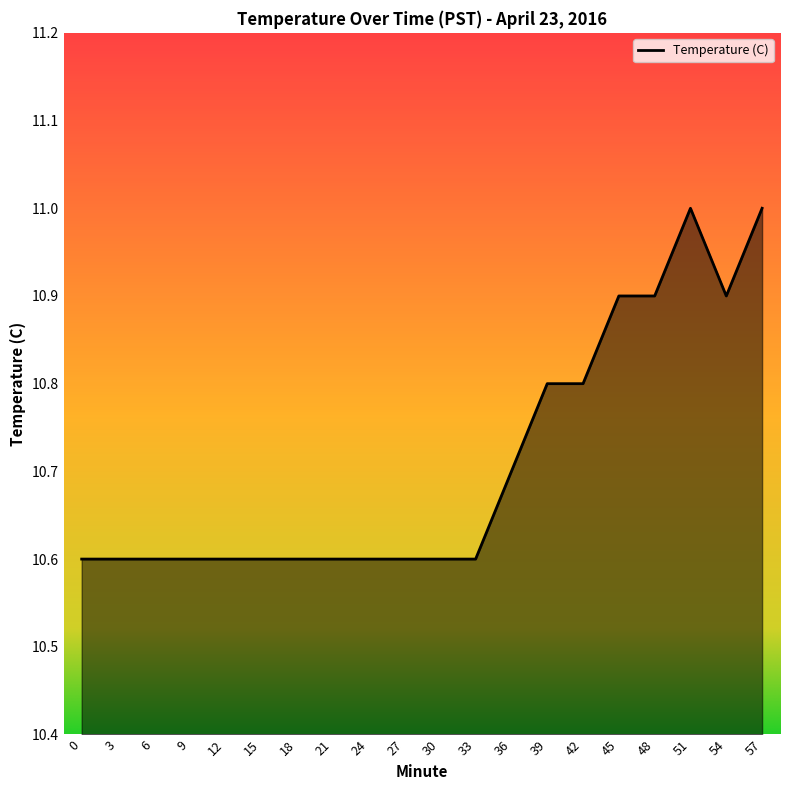

Reading right to left, what are all the values shown in this chart?

11.0	10.9	11.0	10.9	10.9	10.8	10.8	10.7	10.6	10.6	10.6	10.6	10.6	10.6	10.6	10.6	10.6	10.6	10.6	10.6